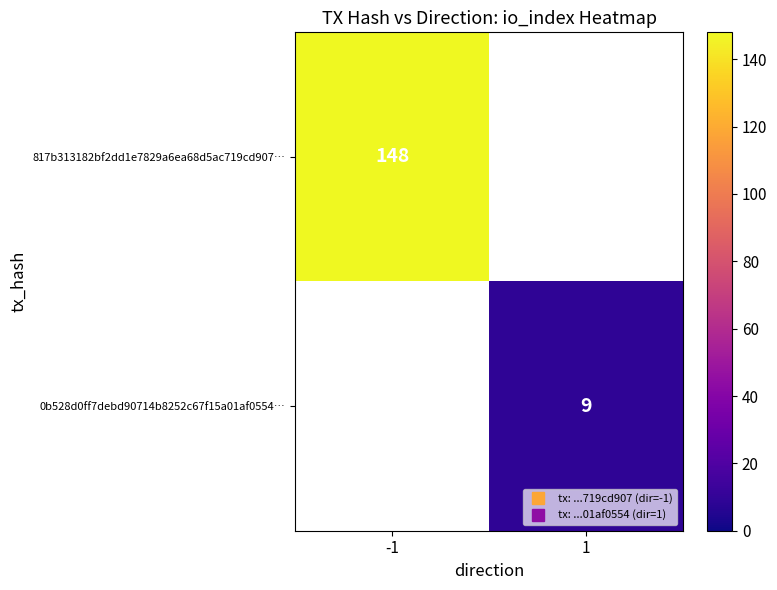

Which has a higher value, 1 or -1?

-1